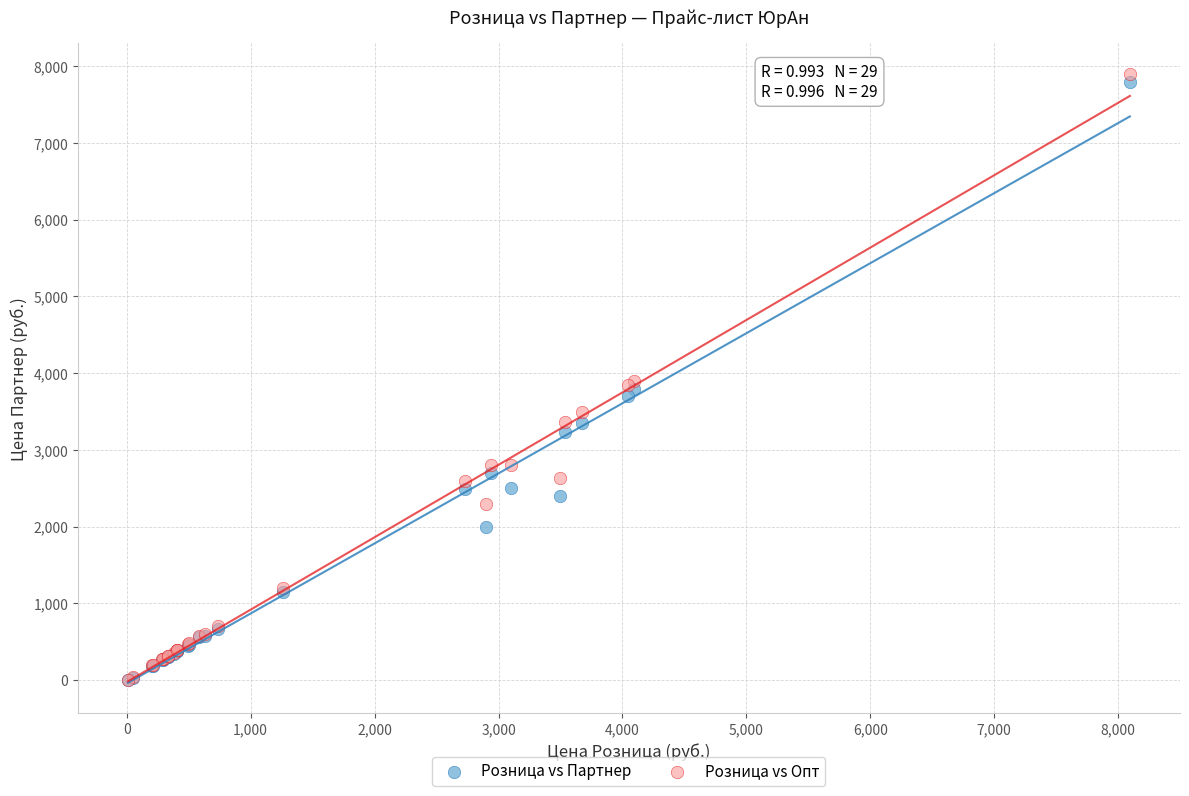

What are all the series names shown in the legend?

Розница vs Партнер, Розница vs Опт